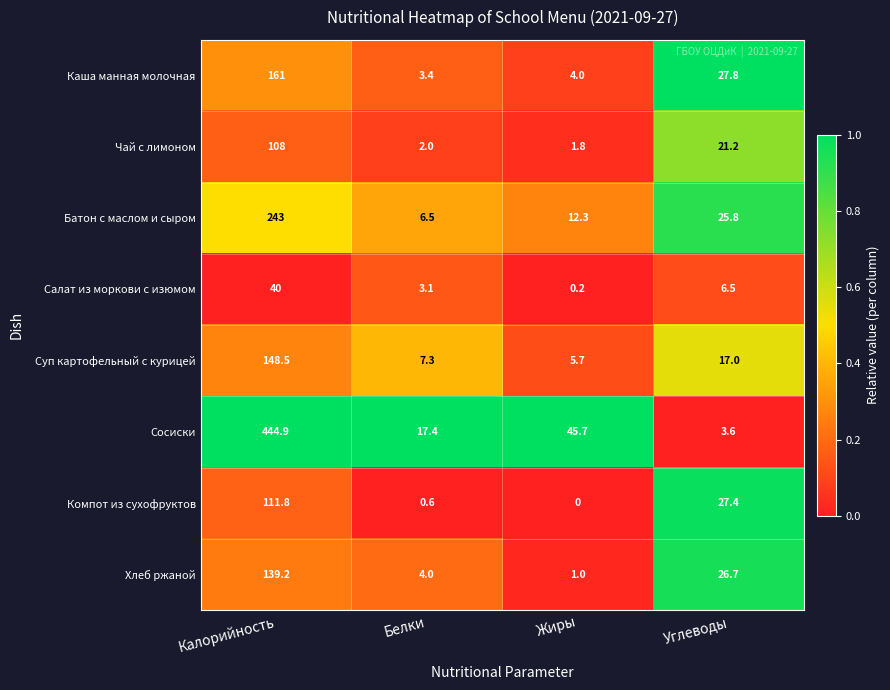

What is the difference between the highest and lowest values at Калорийность?

404.9